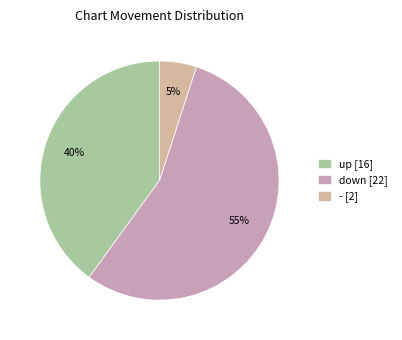

What is the change in value from down to -?

-20